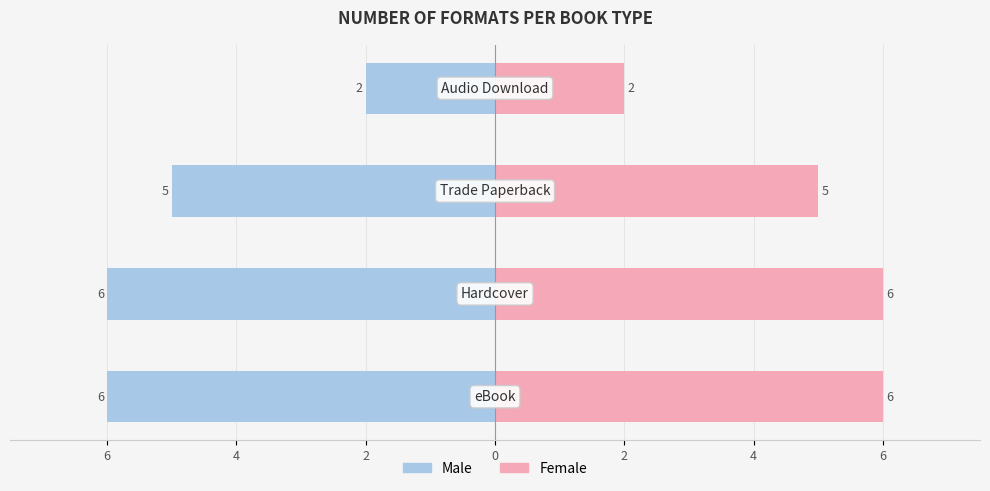

What is the value of the Female bar at the 2nd from the left?

6